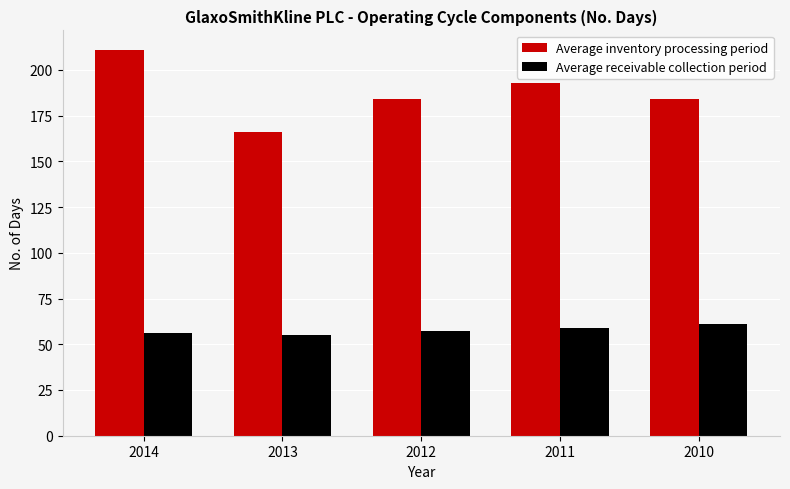

At how many categories does at least one series exceed 155?

5